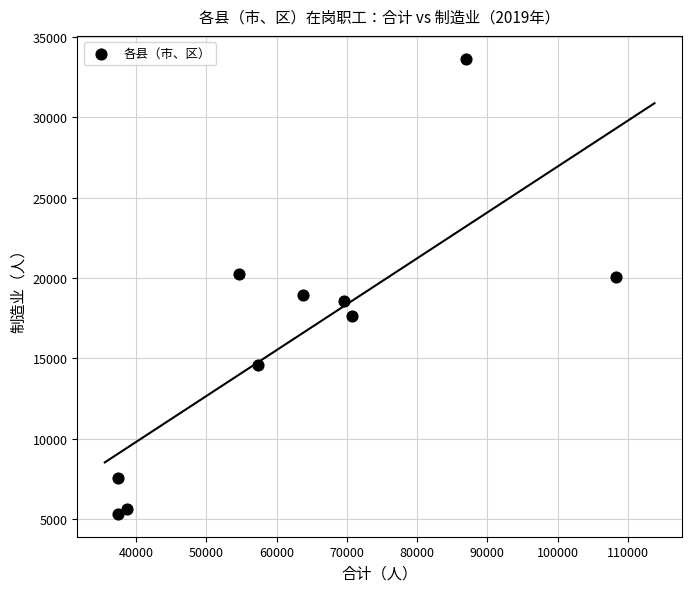

What is the average Y value?

16228